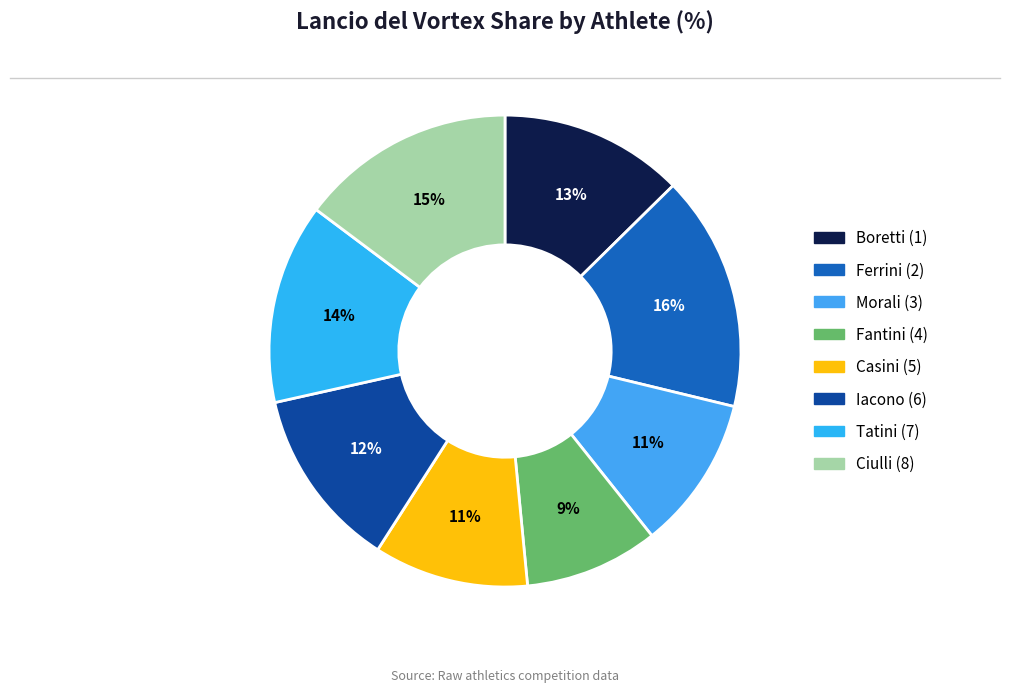

Is Ferrini (2) the majority of the pie?

No